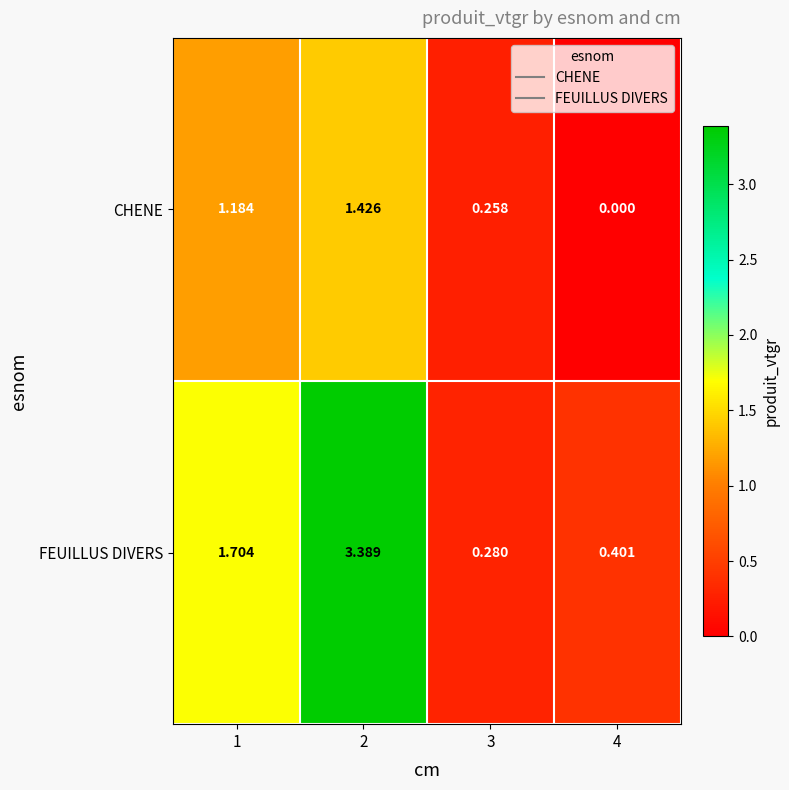

Between 1 and 2, which series saw the biggest shift?

FEUILLUS DIVERS